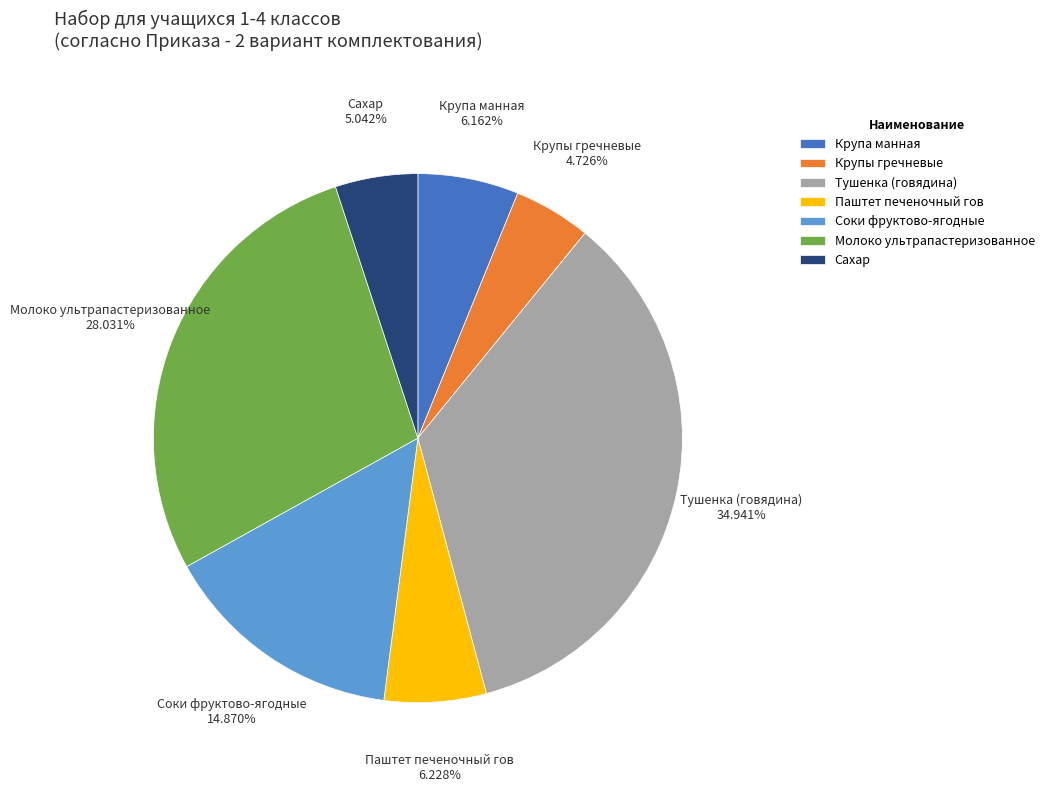

To the nearest percent, what is the average slice percentage?

14%